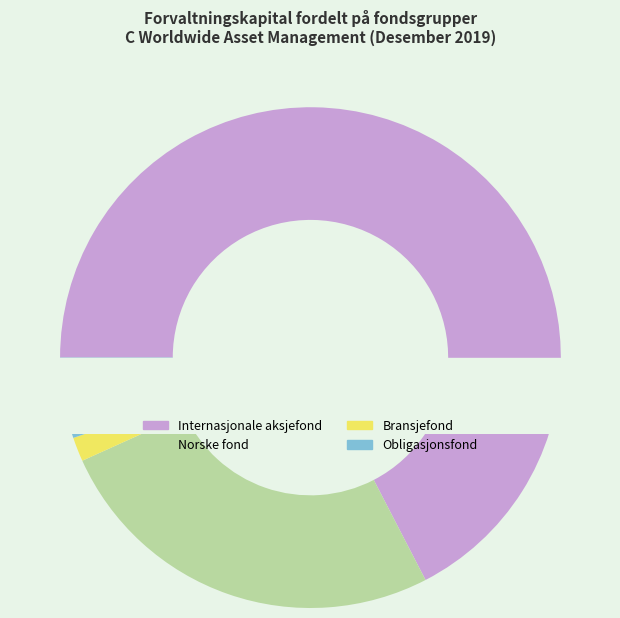

Rank the categories by value from lowest to highest.

Bransjefond, Obligasjonsfond, Norske fond, Internasjonale aksjefond